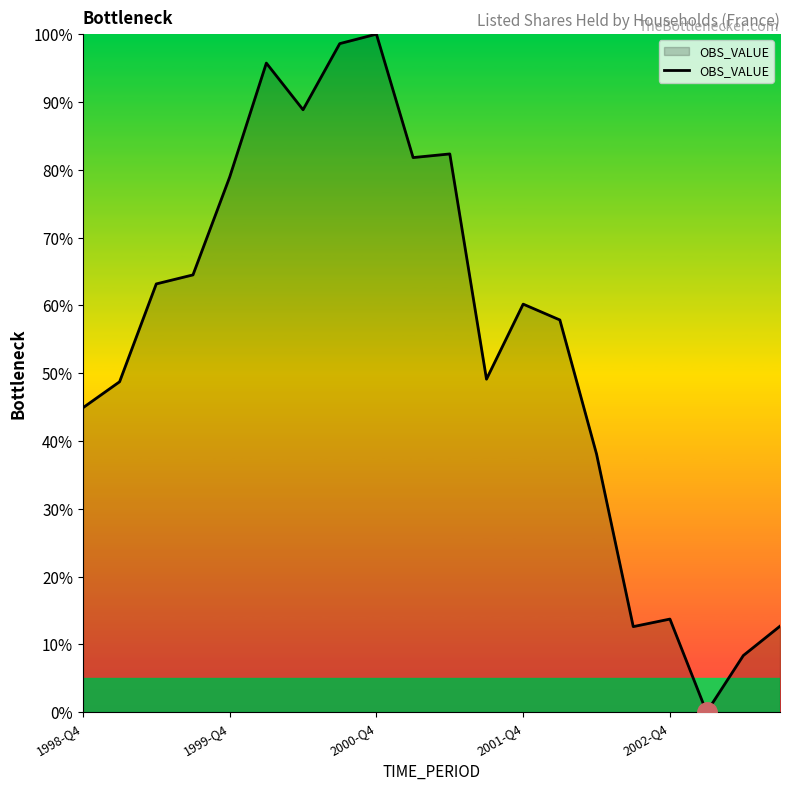

What is the maximum value shown in the chart?

100.0